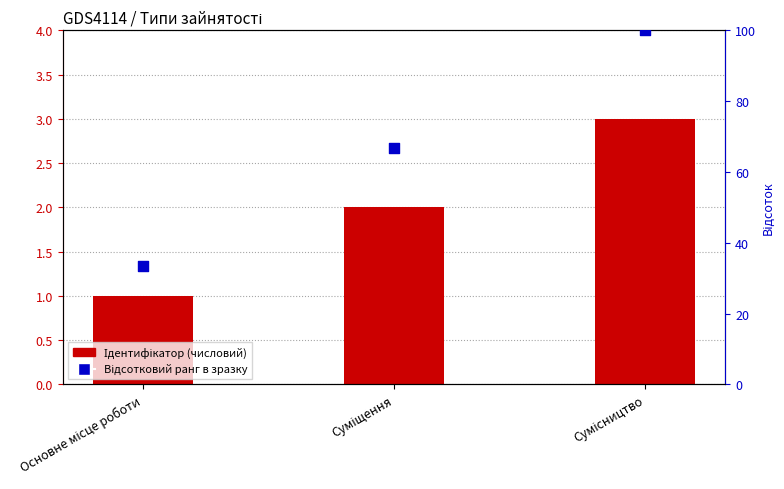

Which series has the largest Y range (max minus min)?

Відсотковий ранг